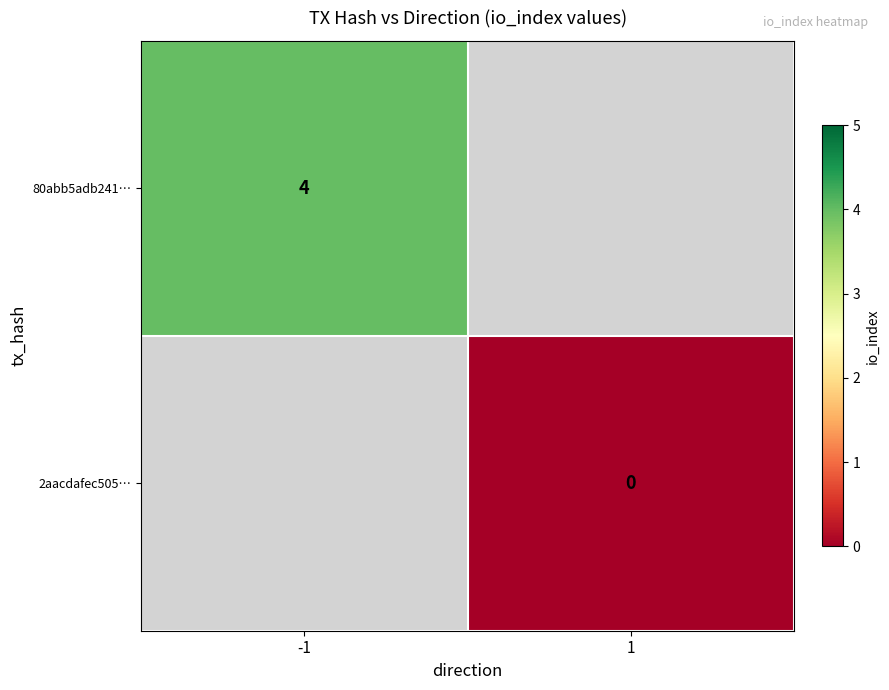

Is the value of 80abb5adb241… at -1 greater than the value of 2aacdafec505… at 1?

Yes